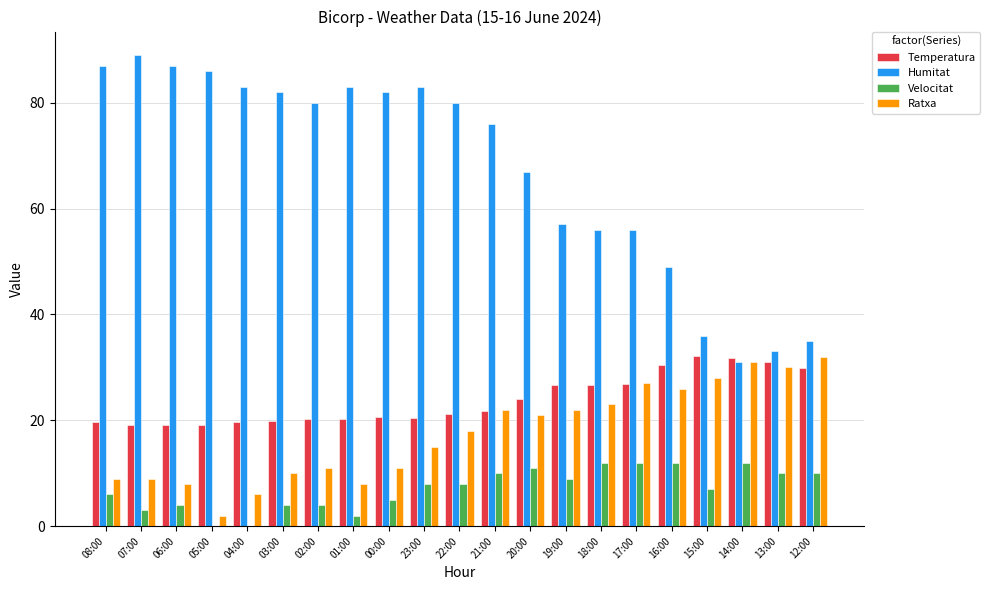

What value does the Humitat series have at 06:00?

87.0